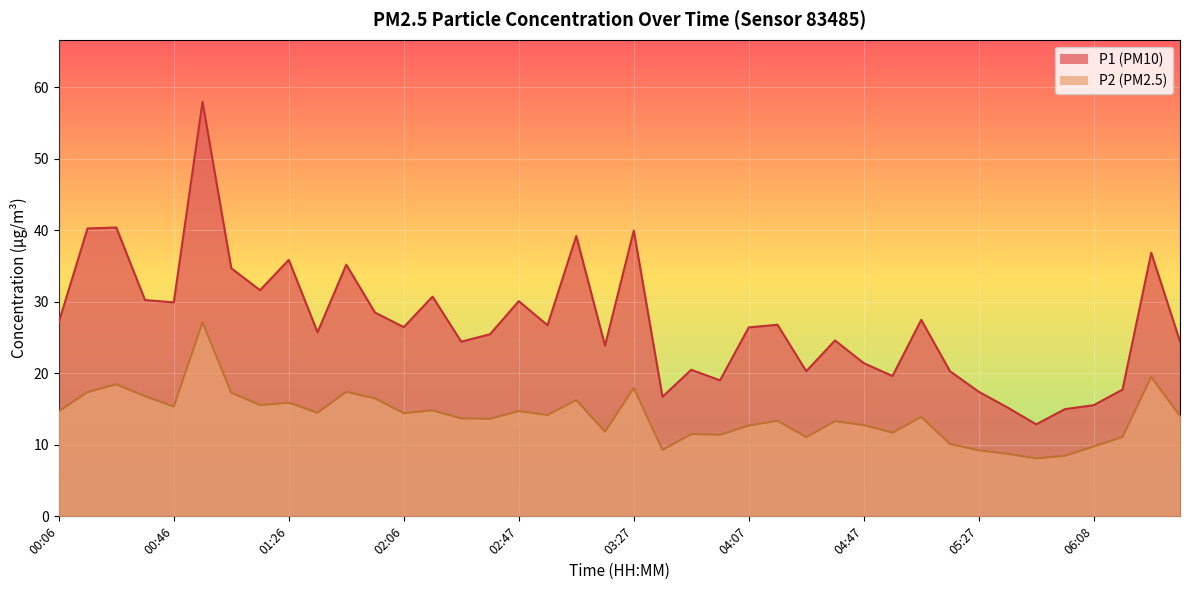

How many distinct data groups are displayed?

2